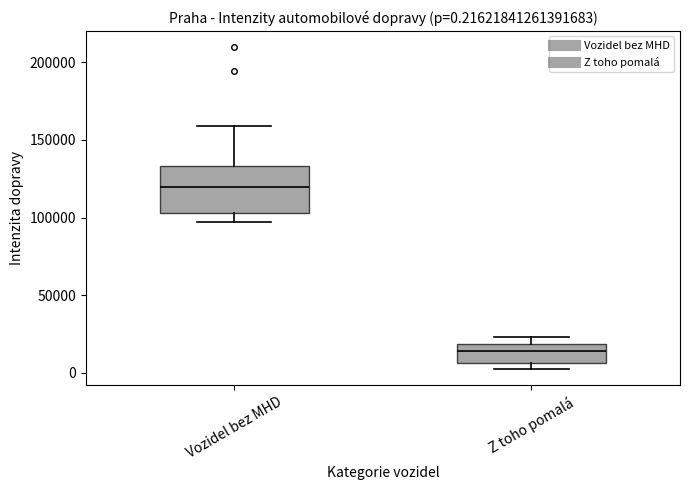

Which box has the highest median line?

Vozidel bez MHD